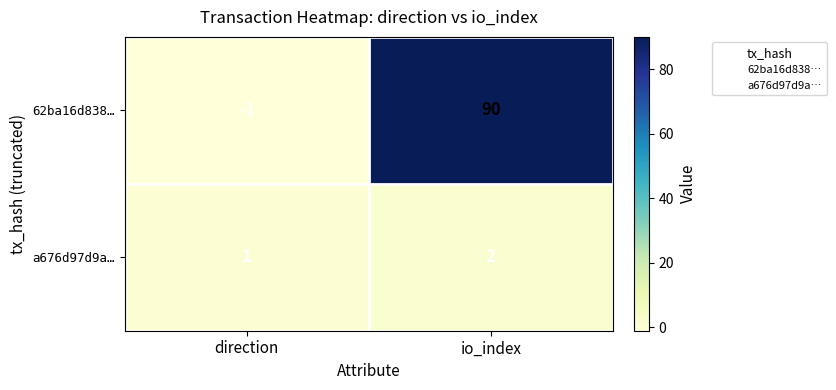

How many data points in a676d97d9a… are less than 2?

1